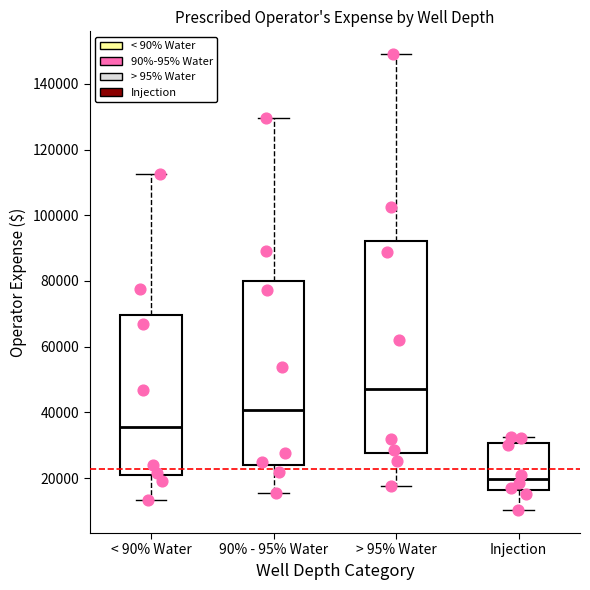

Where does the lower whisker of the box for 90% - 95% Water end on the y-axis? The values are not printed on the chart, so give them approximately, as read against the axis.

16000